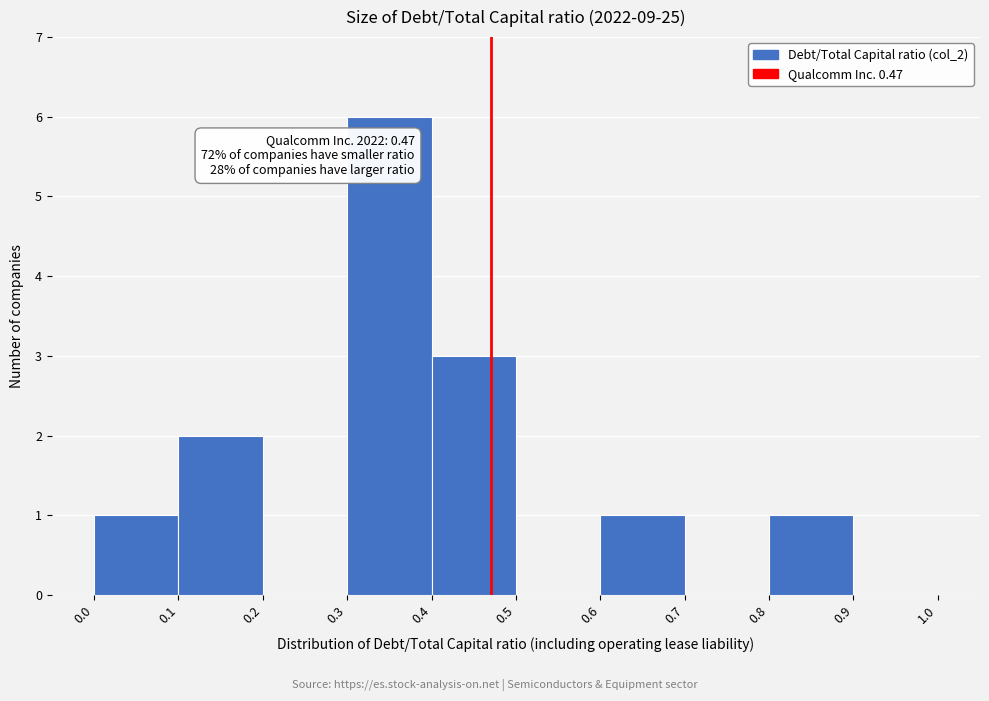

Over which range of the x-axis is the bar tallest?

0.3 to 0.4